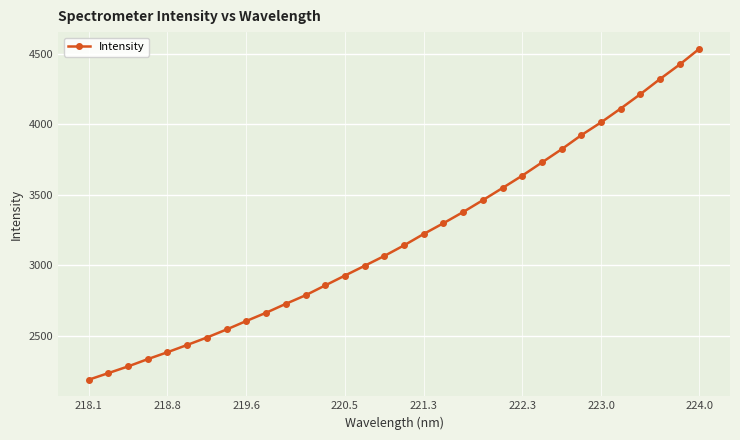

What is the smallest value displayed?

2186.2